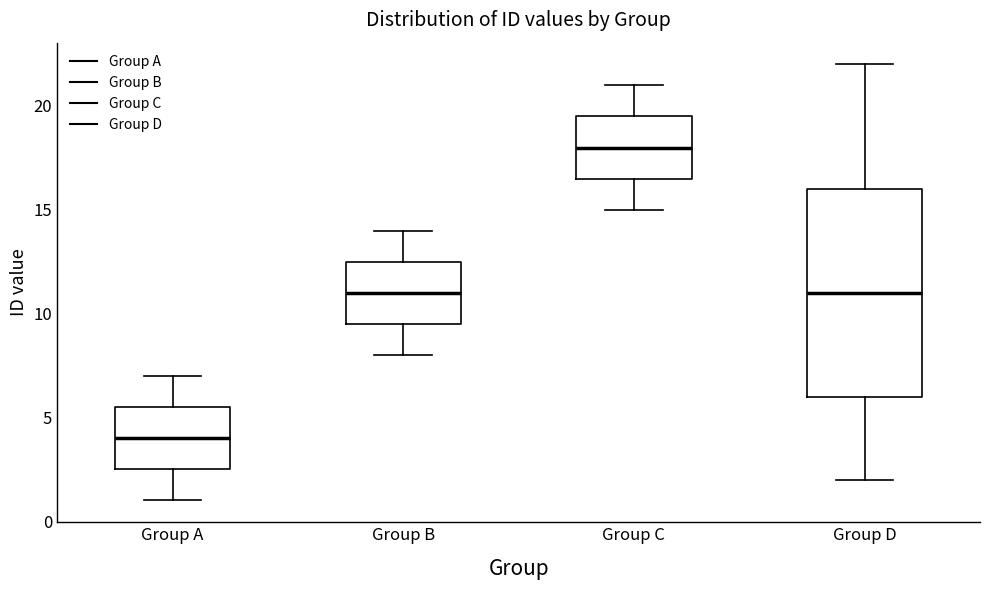

Reading left to right, read every box against the y-axis: the position of its median line, the range the box covers, and the ends of its whiskers. The values are not printed on the chart, so give them approximately, as read against the axis.

Group A: median 4.0, box 2.5 to 5.5, whiskers 1.0 to 7.0
Group B: median 11.0, box 9.5 to 12.5, whiskers 8.0 to 14.0
Group C: median 18.0, box 16.5 to 19.5, whiskers 15.0 to 21.0
Group D: median 11.0, box 6.0 to 16.0, whiskers 2.0 to 22.0